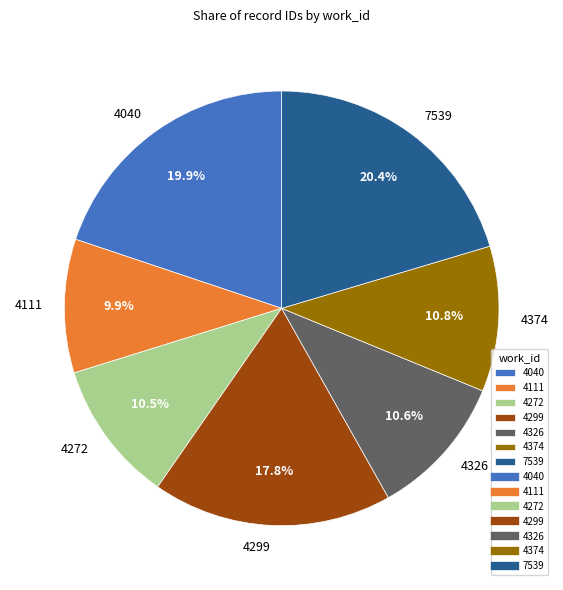

Does 4299 represent more than half of the total?

No